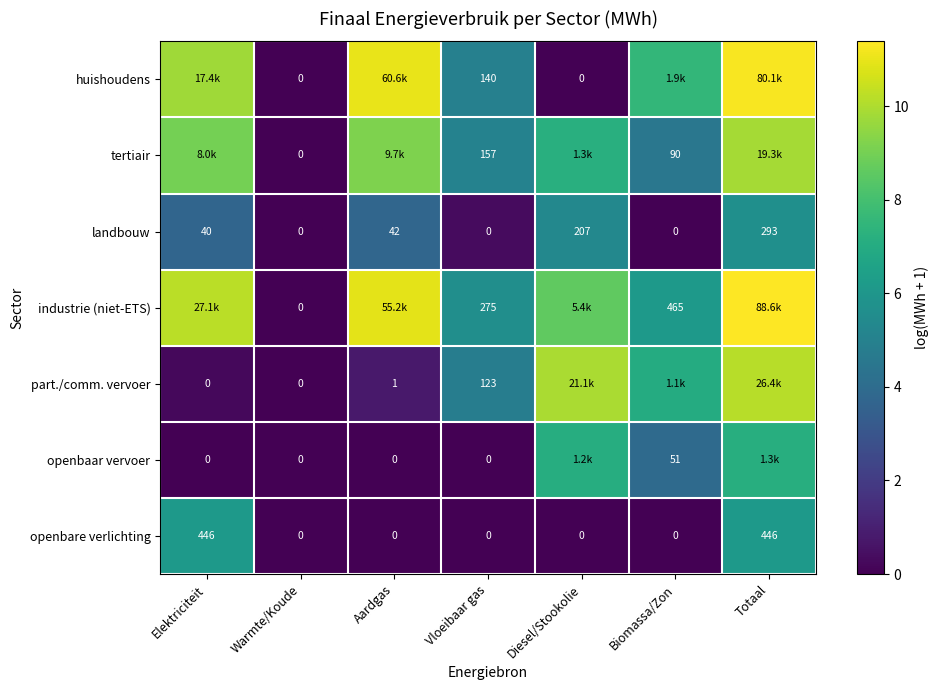

Is the value of landbouw at Elektriciteit greater than the value of openbare verlichting at Totaal?

No